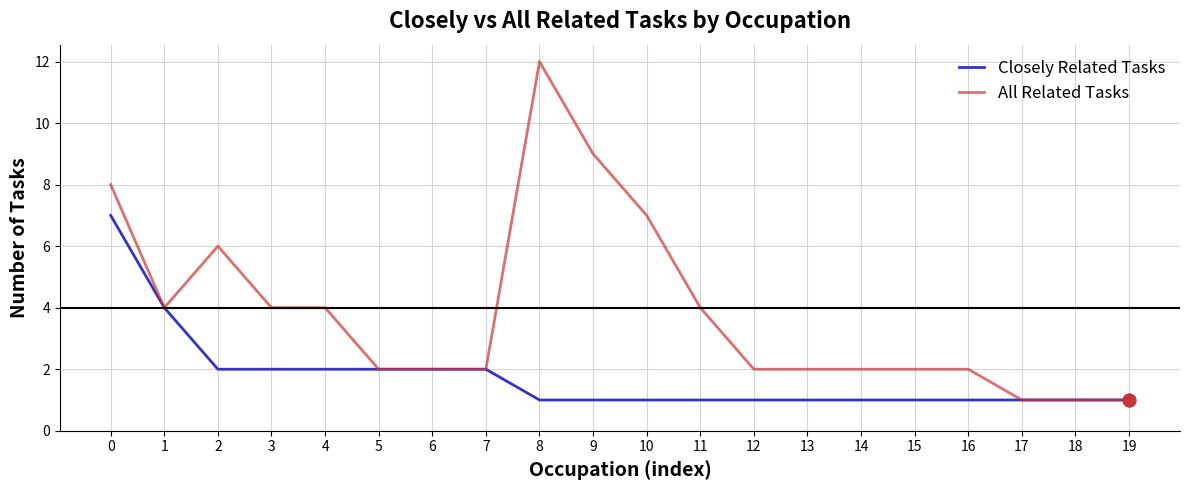

What is the average value of the Closely Related Tasks series?

2